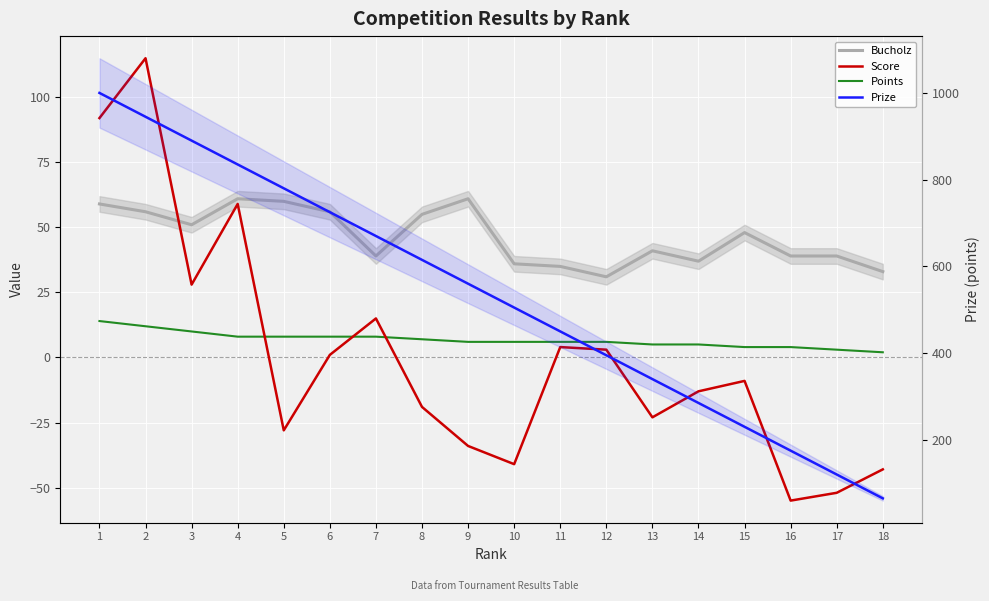

True or false: Score and Prize intersect in this chart.

False